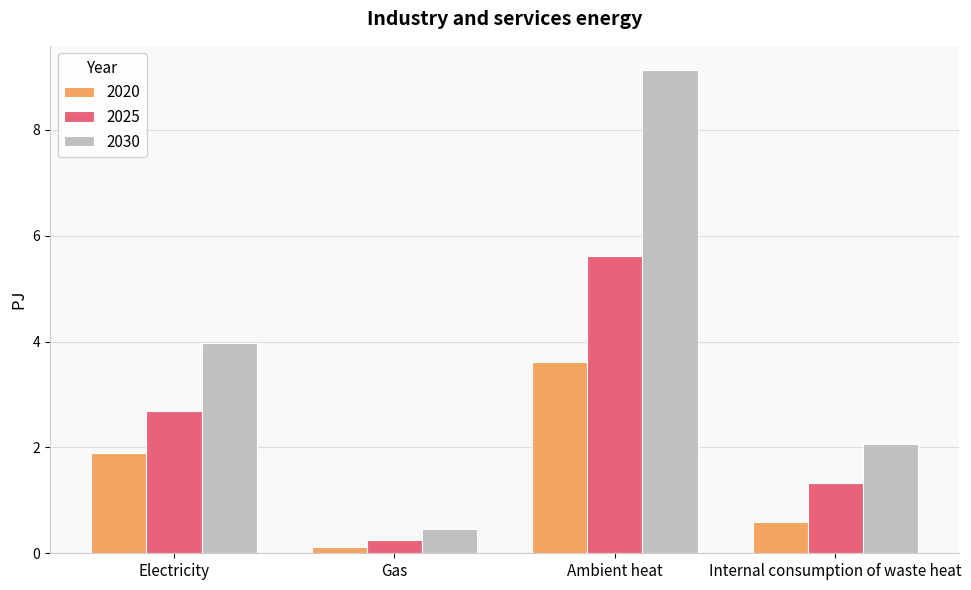

Rank the series at Gas from highest to lowest value.

2030, 2025, 2020